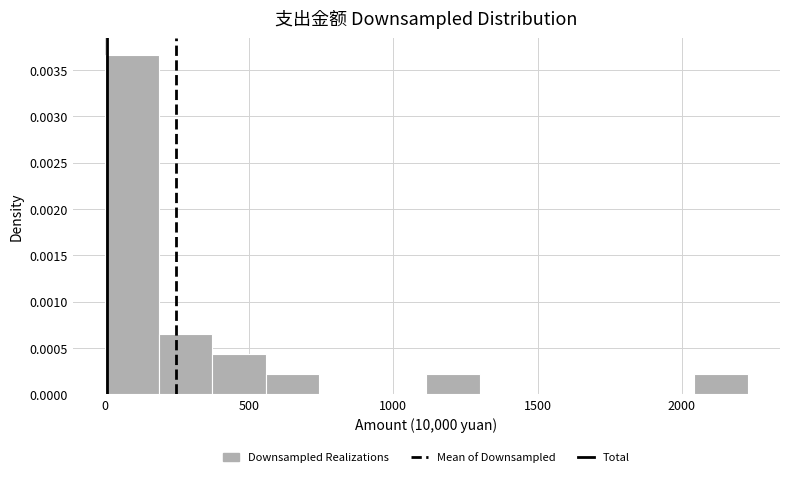

Around what value on the x-axis is the tallest bar? Give the approximate position of its centre, as read against the axis.

100